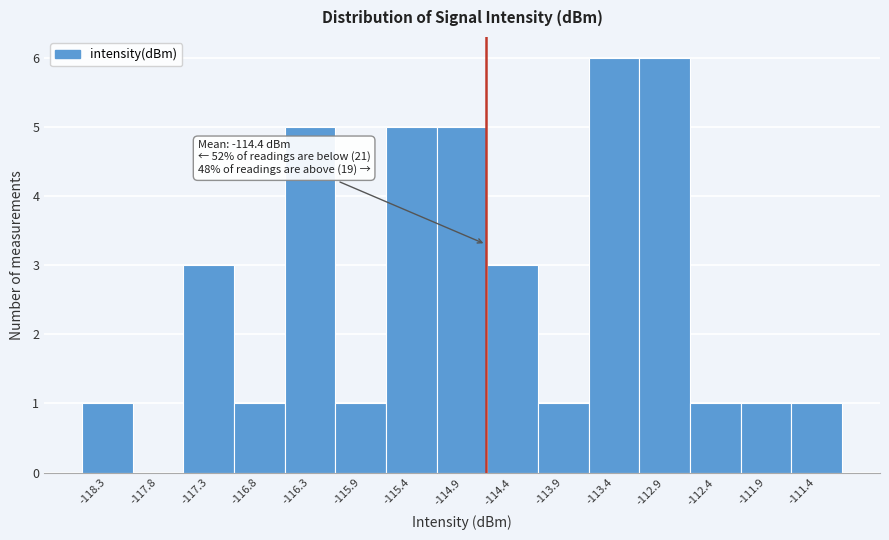

Reading left to right, what are all the values shown in this chart?

-118.3=1	-117.8=0	-117.3=3	-116.8=1	-116.3=5	-115.9=1	-115.4=5	-114.9=5	-114.4=3	-113.9=1	-113.4=6	-112.9=6	-112.4=1	-111.9=1	-111.4=1